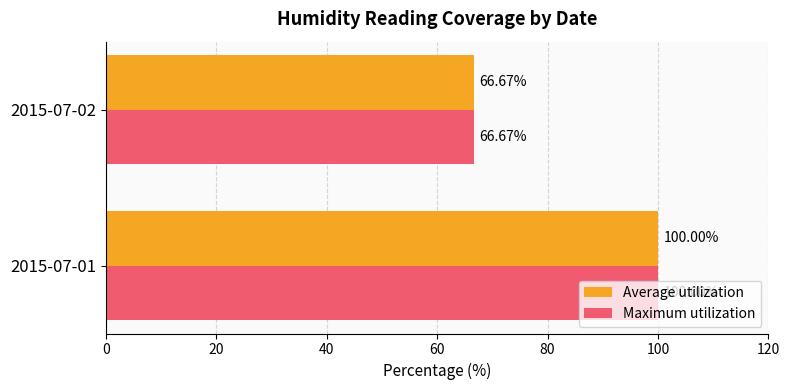

At which category is the sum across all series the highest?

2015-07-01